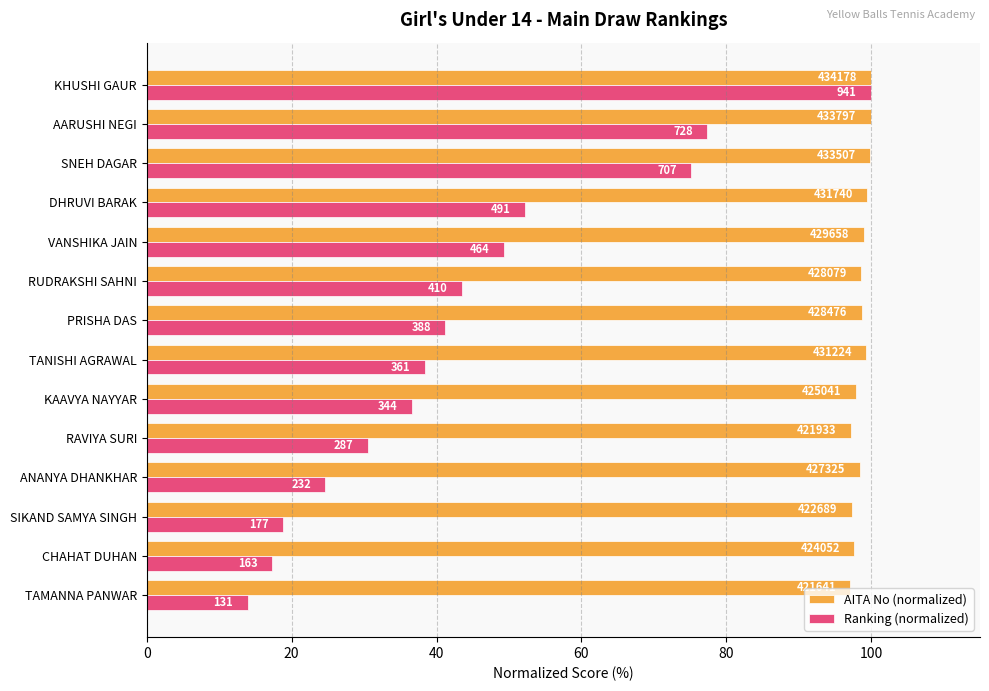

What are all the series names shown in the legend?

AITA No (normalized), Ranking (normalized)